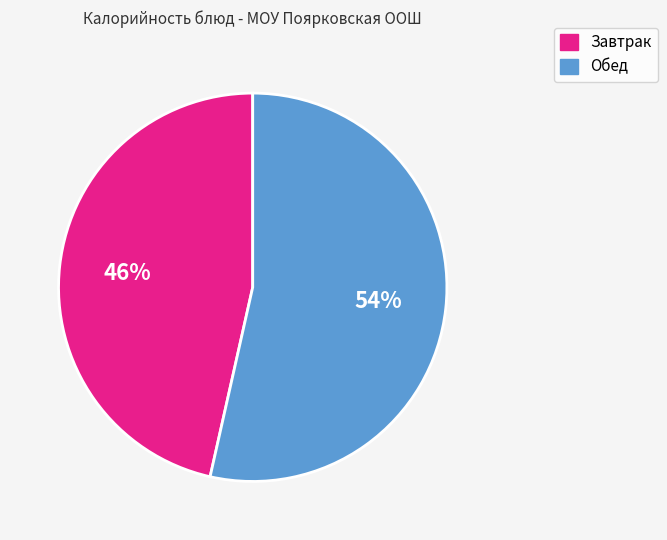

Is there any slice that represents more than half of the pie?

Yes